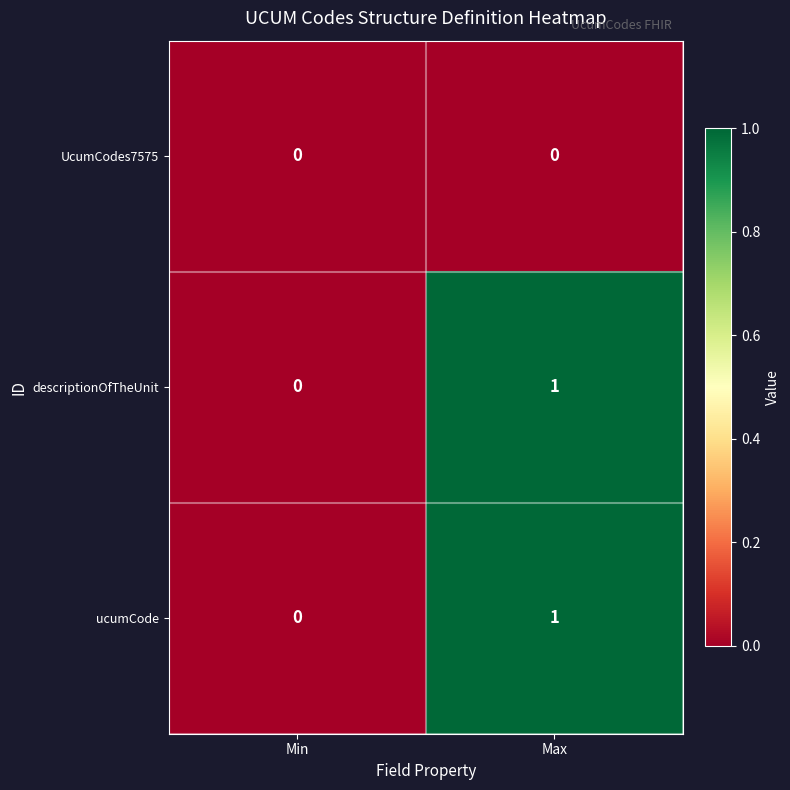

The UcumCodes7575 series shows 0 at Min. True or false?

True